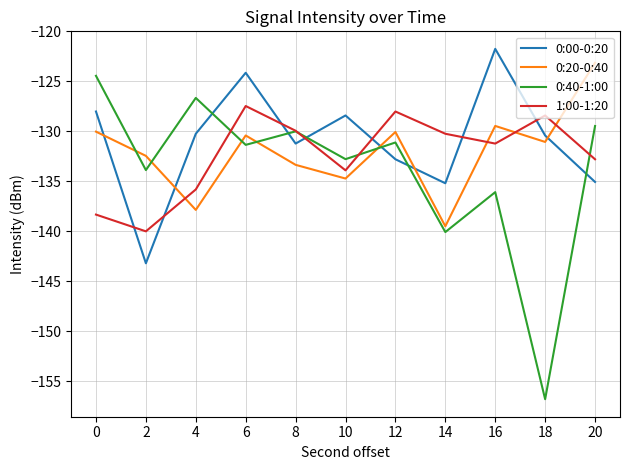

True or false: 0:00-0:20 and 1:00-1:20 intersect in this chart.

True